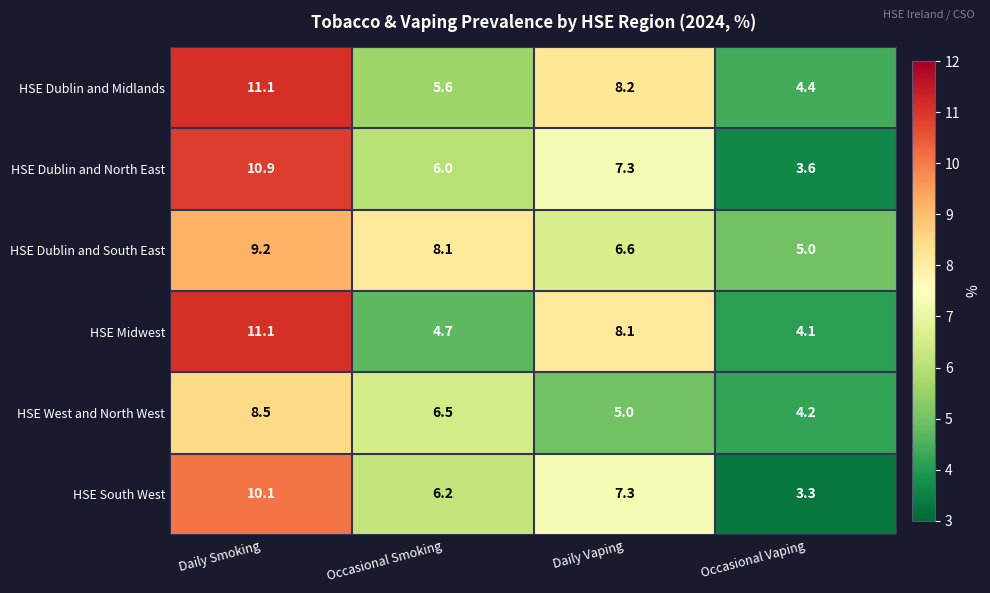

What is the spread (max minus min) of values at Occasional Vaping?

1.7